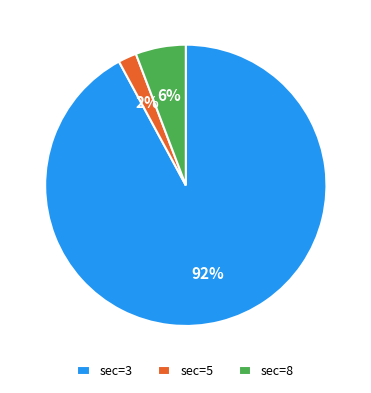

To the nearest percent, what percentage of the pie is sec=8?

6%